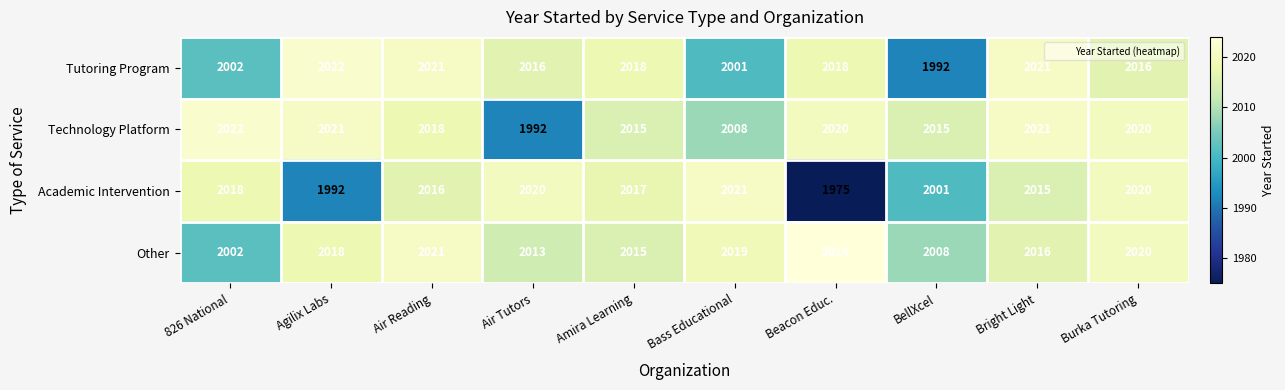

Which series has the largest range (max minus min)?

Academic Intervention